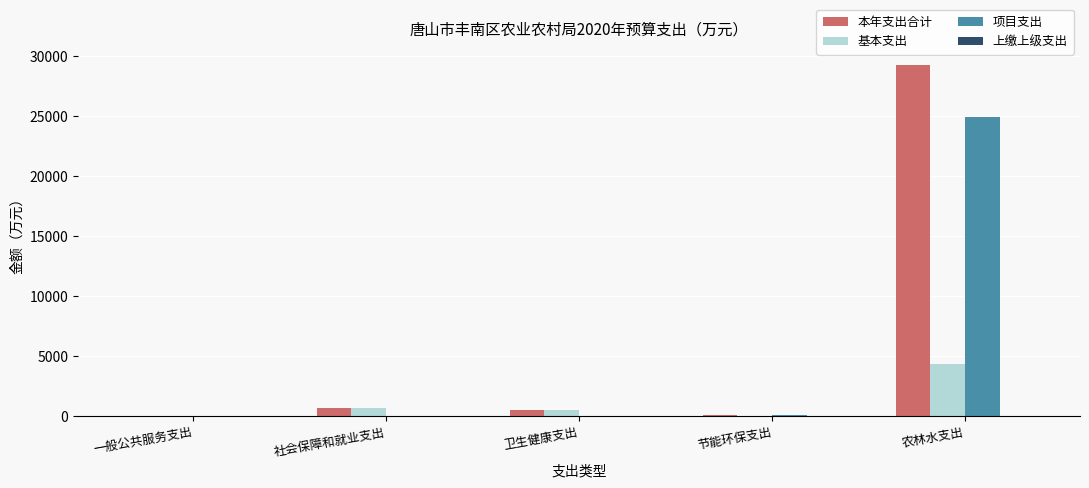

At which label does 本年支出合计 first exceed 571?

社会保障和就业支出